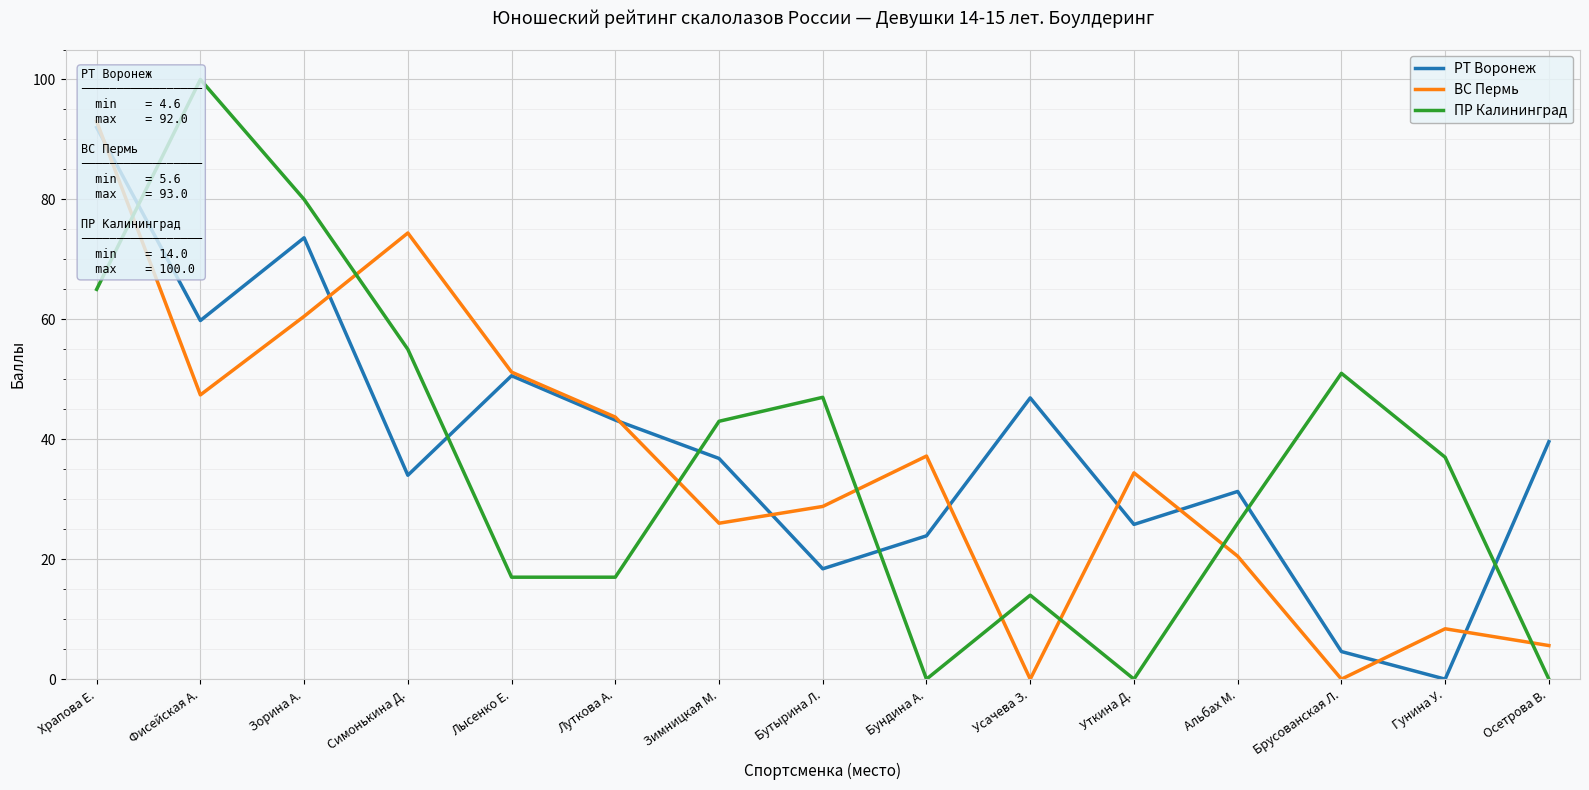

What is the approximate value of ПР Калининград at Альбах М.?

26.0